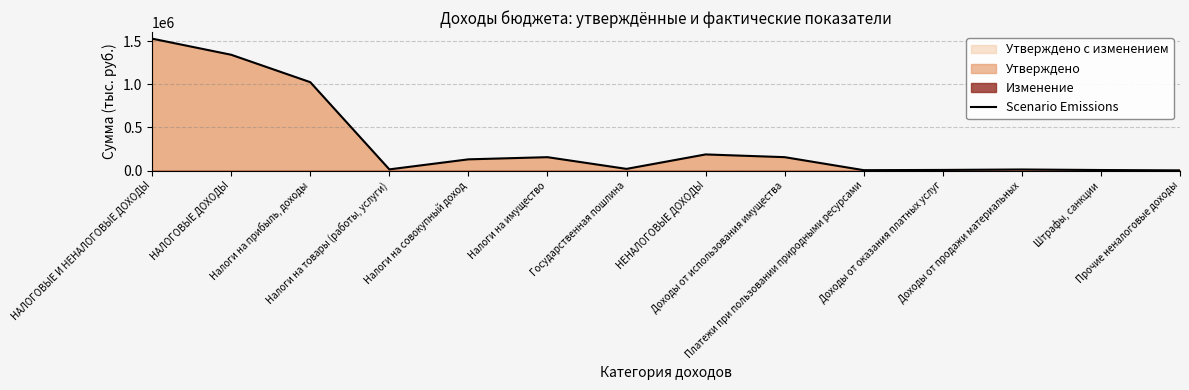

Does the chart have visible grid lines?

Yes